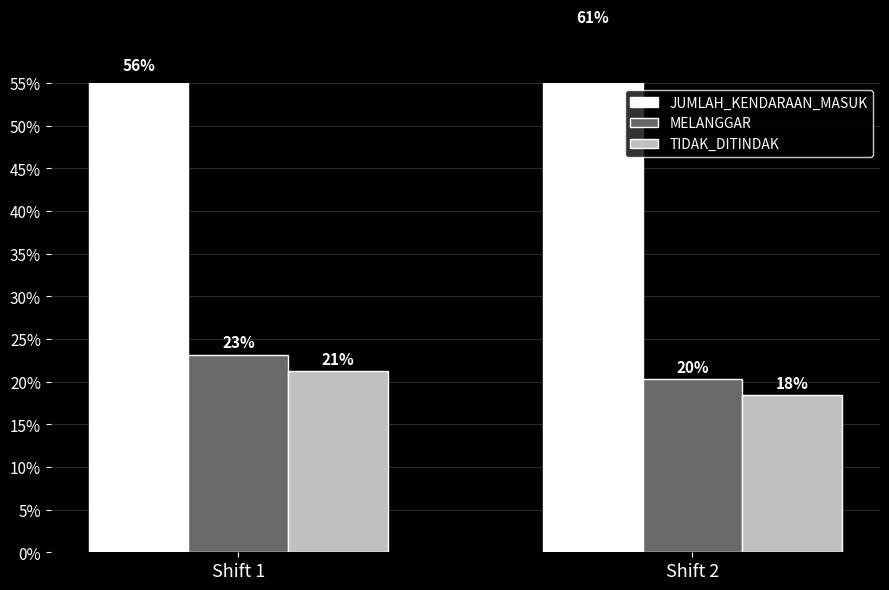

Reading right to left, extract all data points from this chart.

JUMLAH_KENDARAAN_MASUK: Shift 2=61.3	Shift 1=55.7
MELANGGAR: Shift 2=20.3	Shift 1=23.1
TIDAK_DITINDAK: Shift 2=18.4	Shift 1=21.2